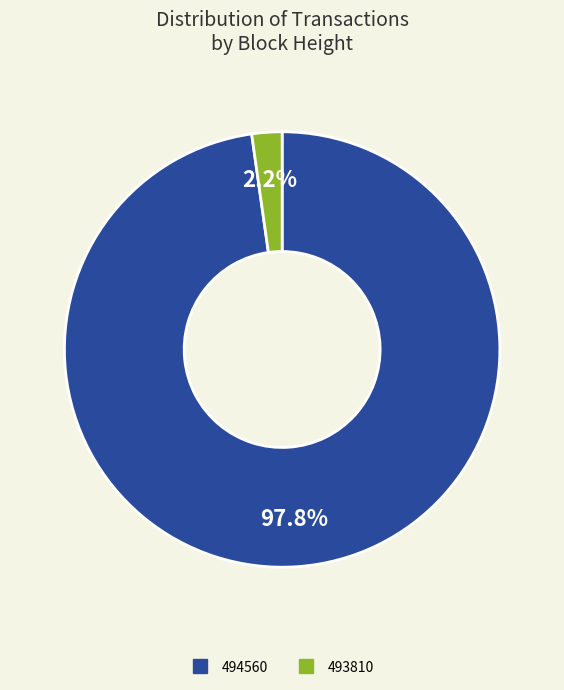

Which slice is the smallest?

493810